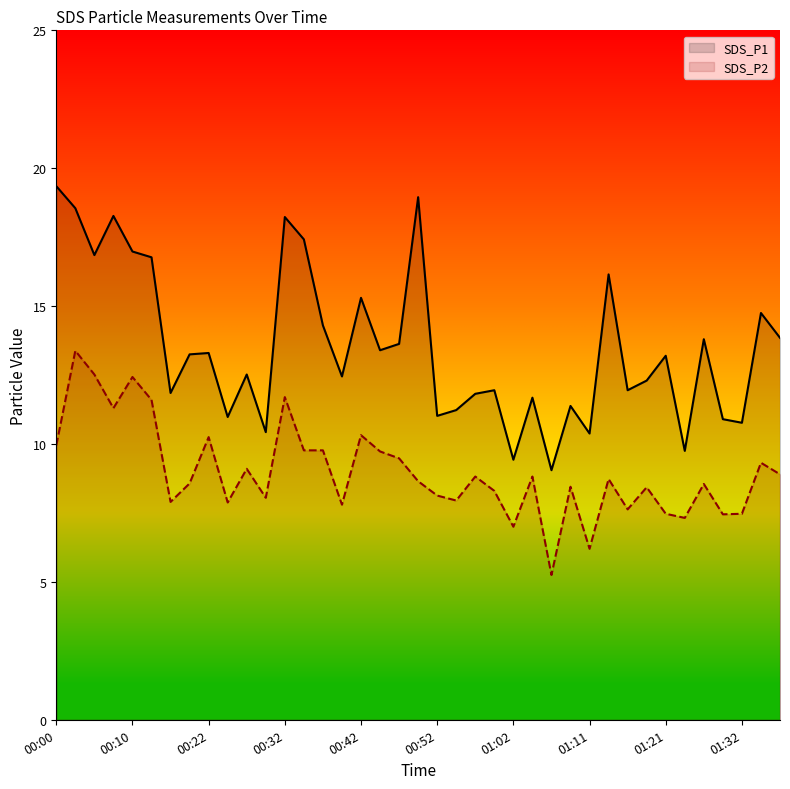

Which category has the lowest value in the SDS_P1 series?

26